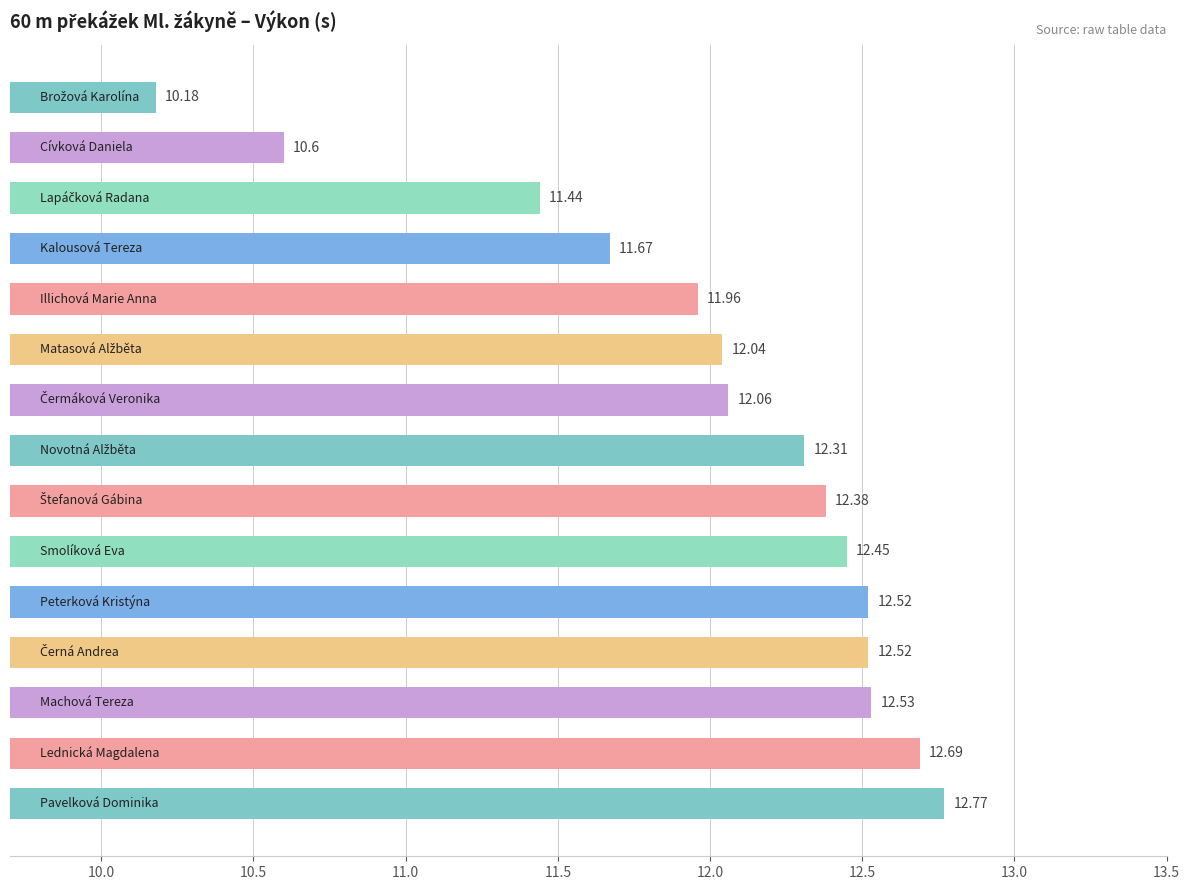

Does the chart contain stacked bars?

No